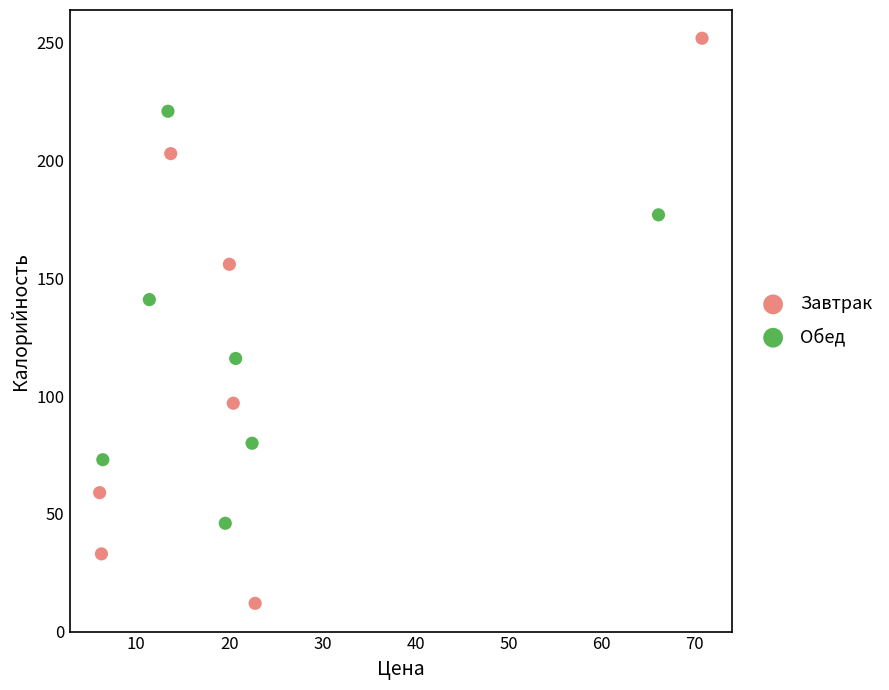

Which series contains the lowest Y value?

Завтрак